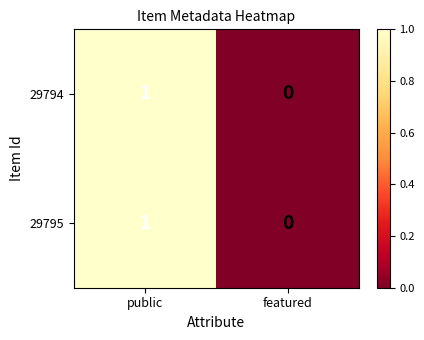

The 29794 series shows 0 at public. True or false?

False